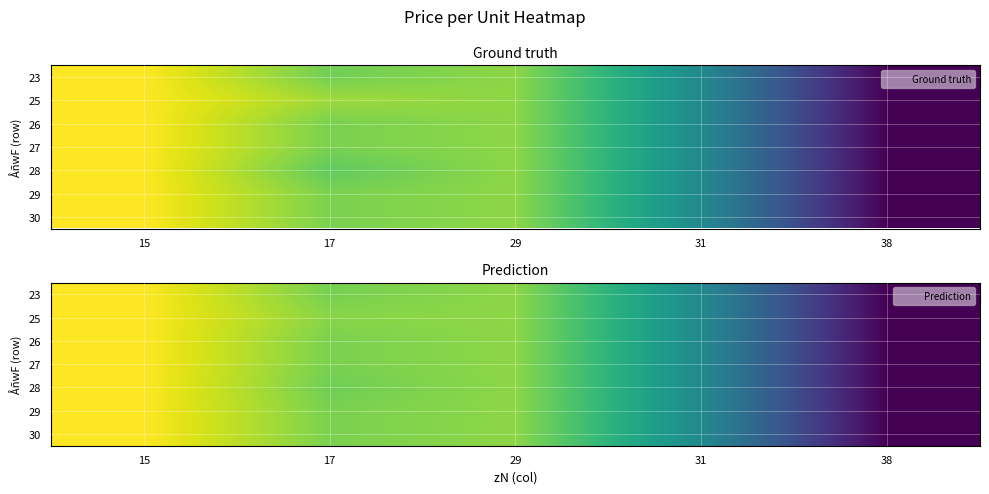

What value does the 28 series have at 29?

7.8